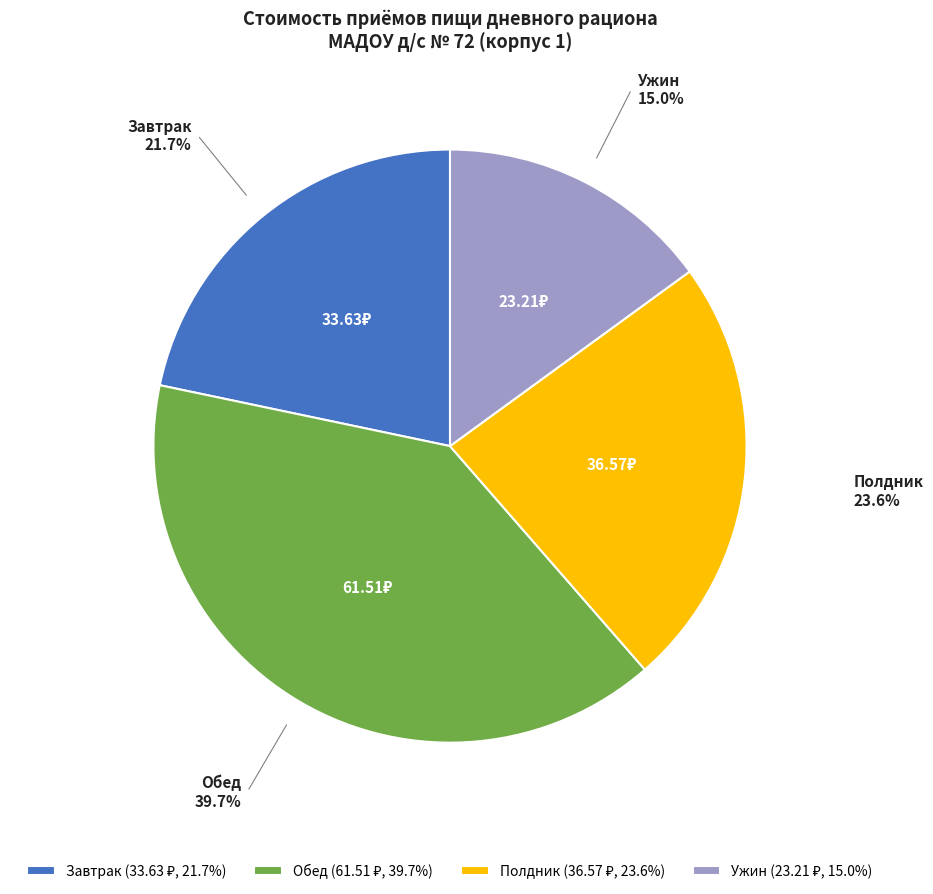

Which slice is the largest?

Обед